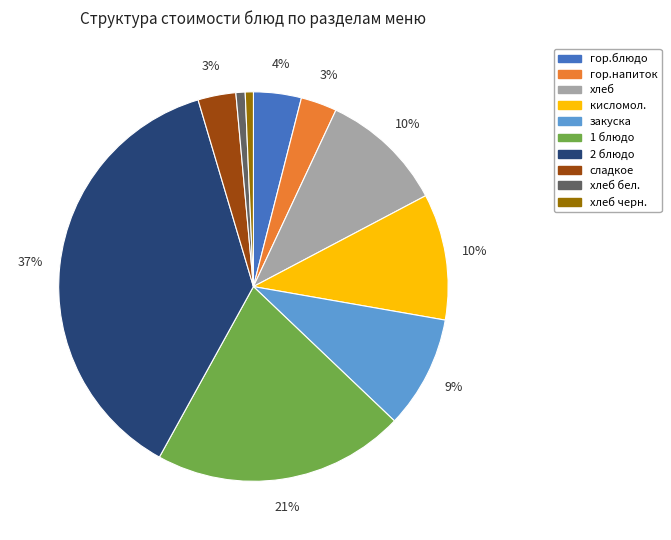

Does any single category account for the majority?

No